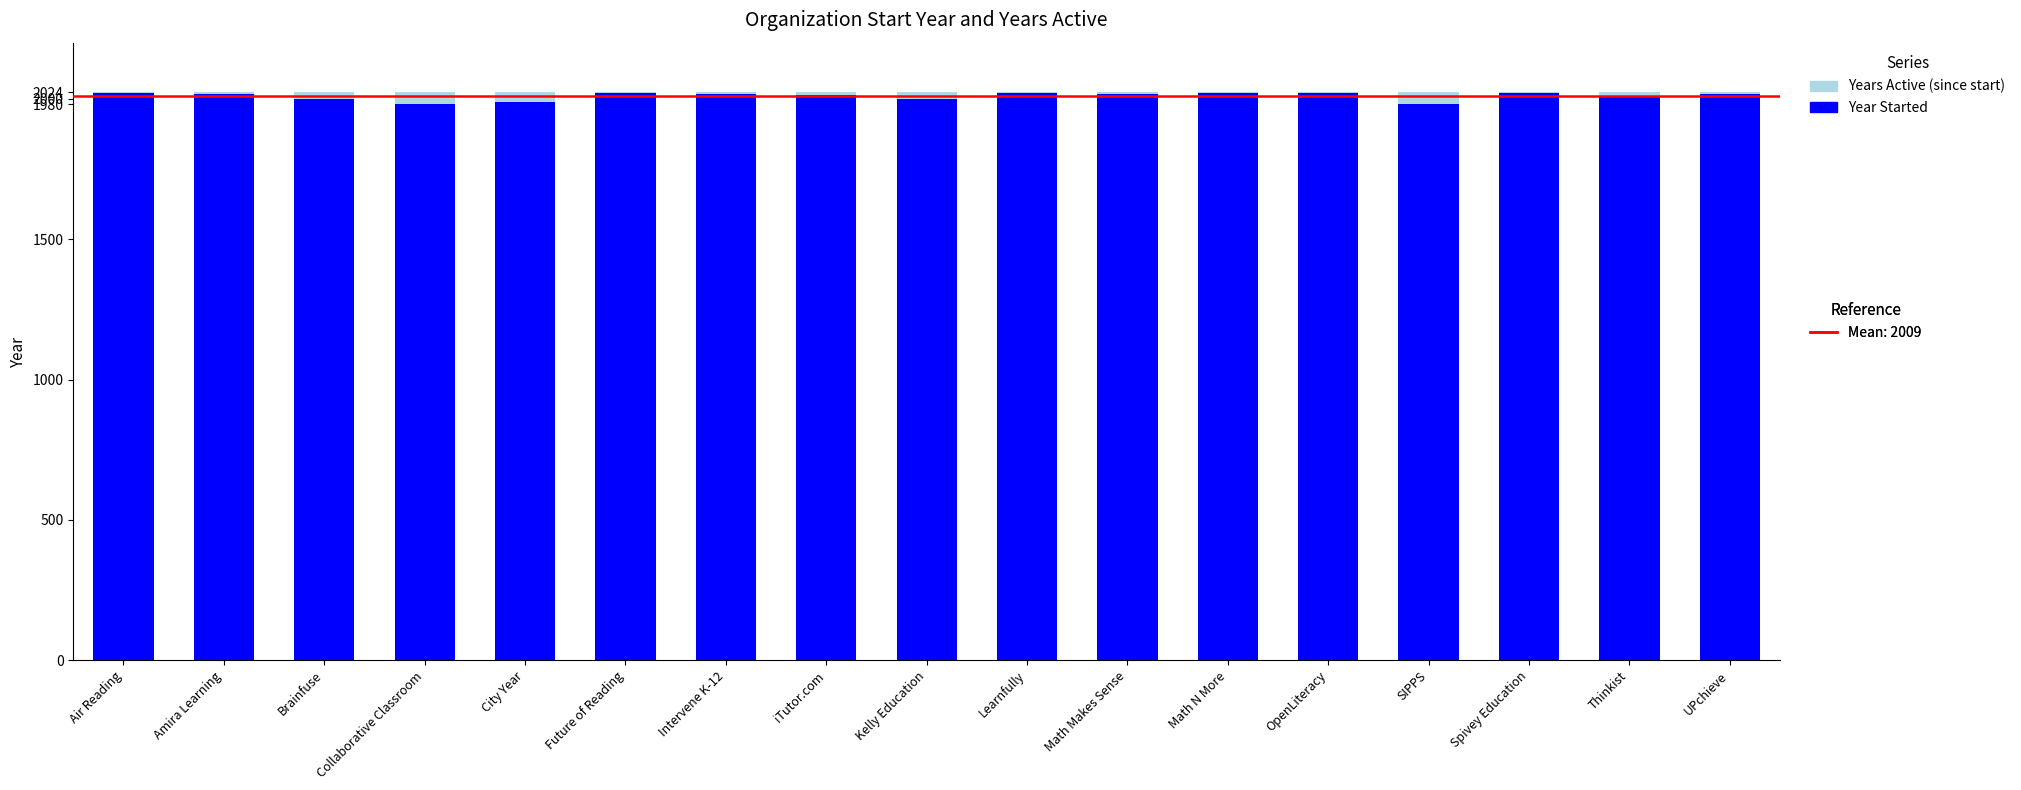

How many series are shown in this chart?

2